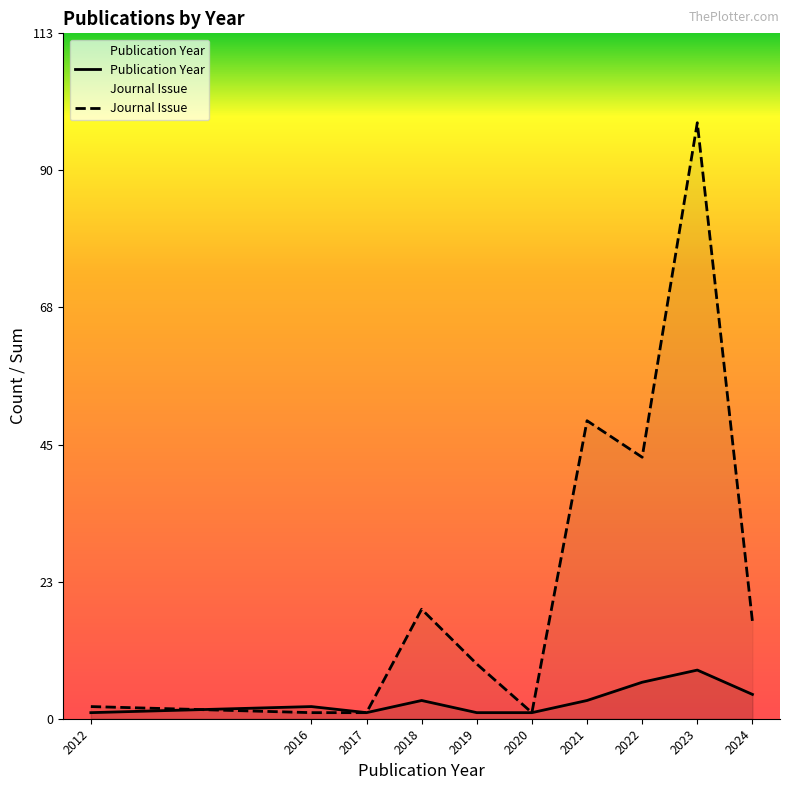

Is it true that Journal Issue equals 1 at 2017?

True